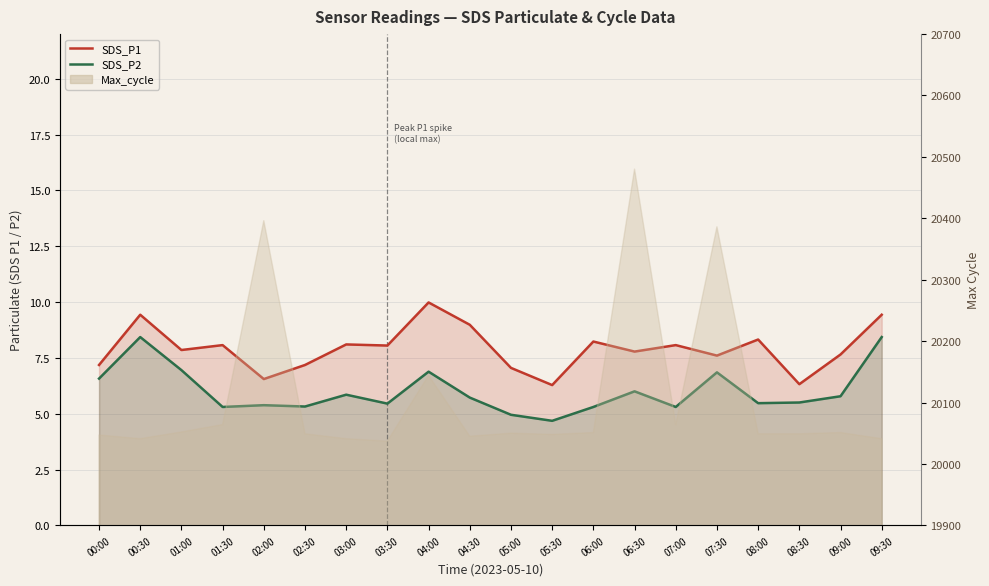

Is the value of SDS_P1 at 05:00 greater than the value of SDS_P2 at 02:30?

Yes